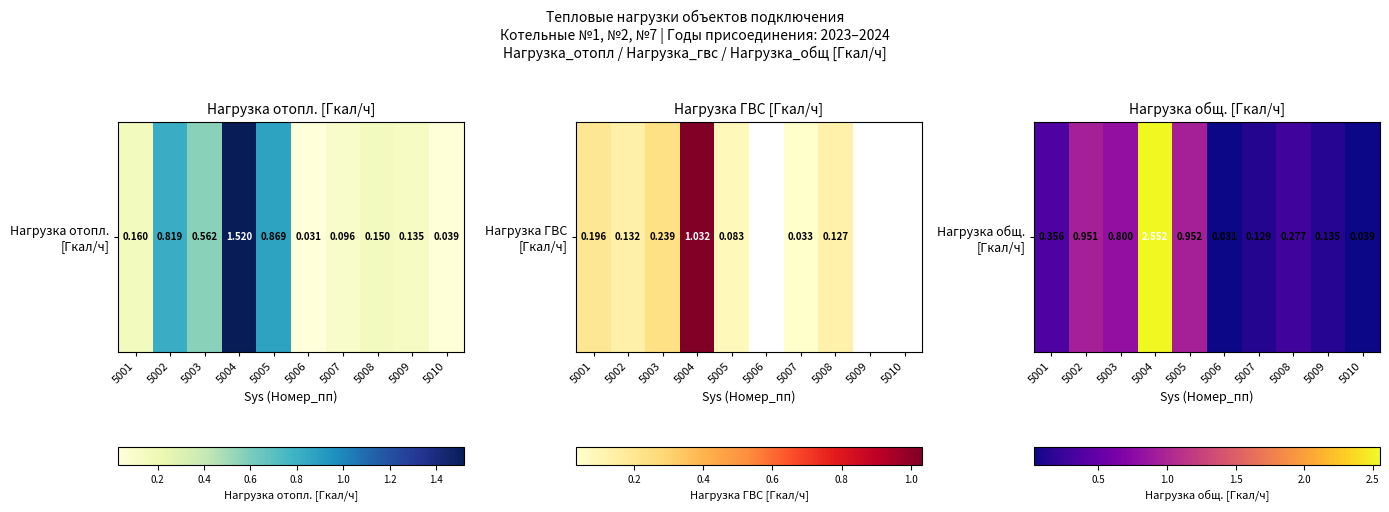

What is the difference between the maximum and minimum values?

2.5